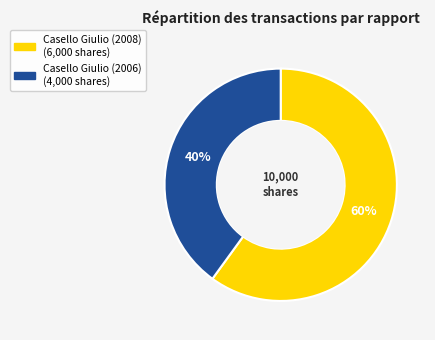

To the nearest percent, what portion does Casello Giulio (2008) represent?

60%